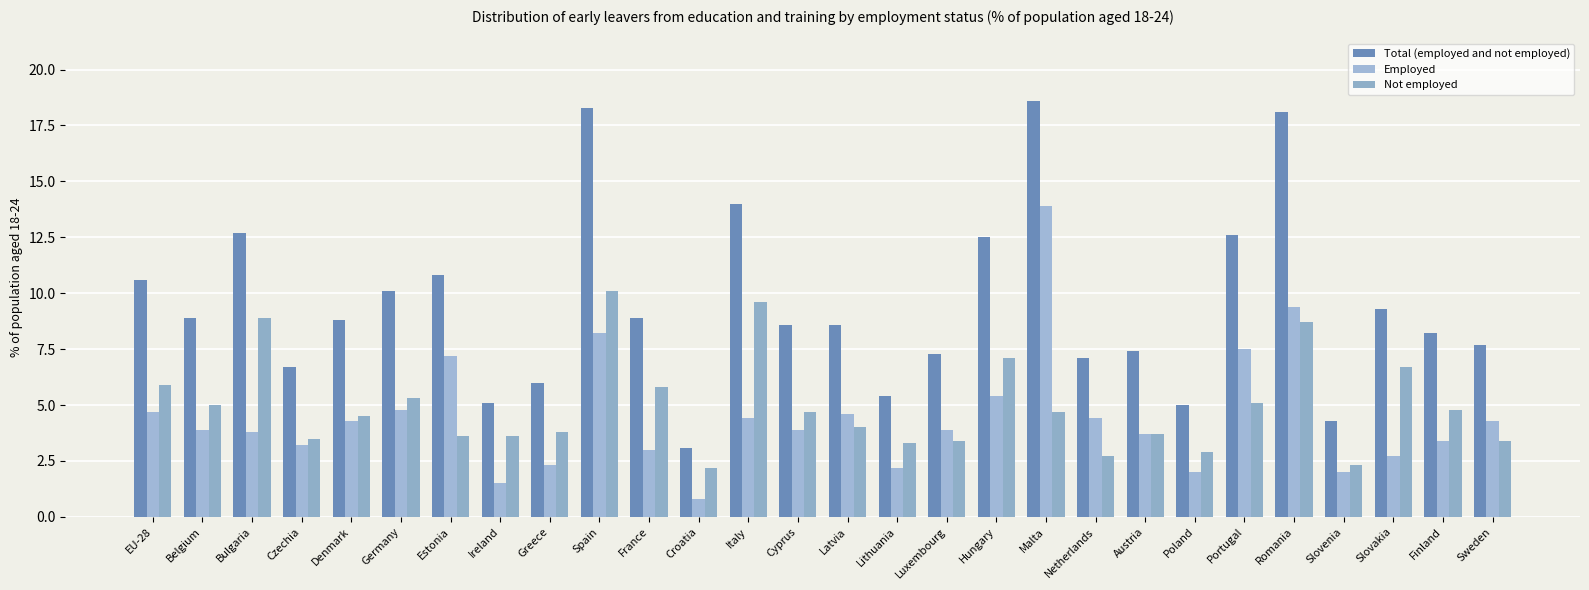

Which category has the highest value in the Total (employed and not employed) series?

Malta